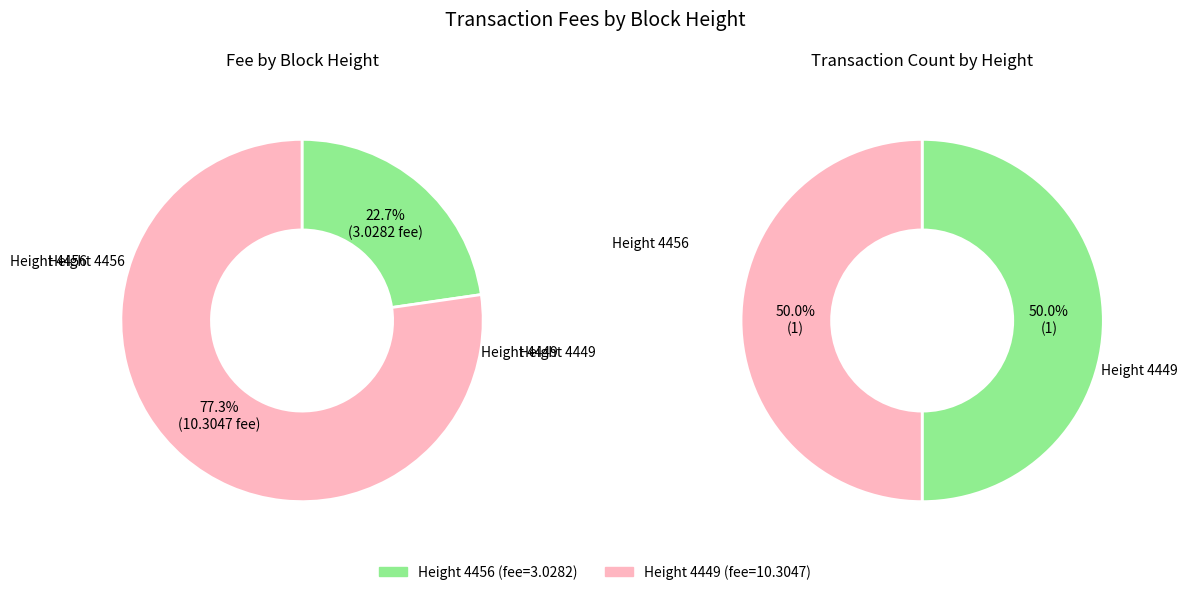

What percentage is the 4449 slice, to the nearest percent?

77%